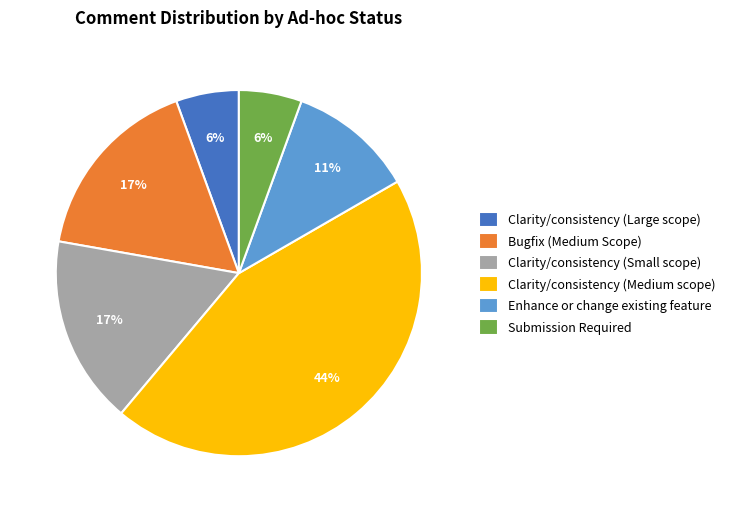

Does Bugfix (Medium Scope) account for over 50% of the chart?

No